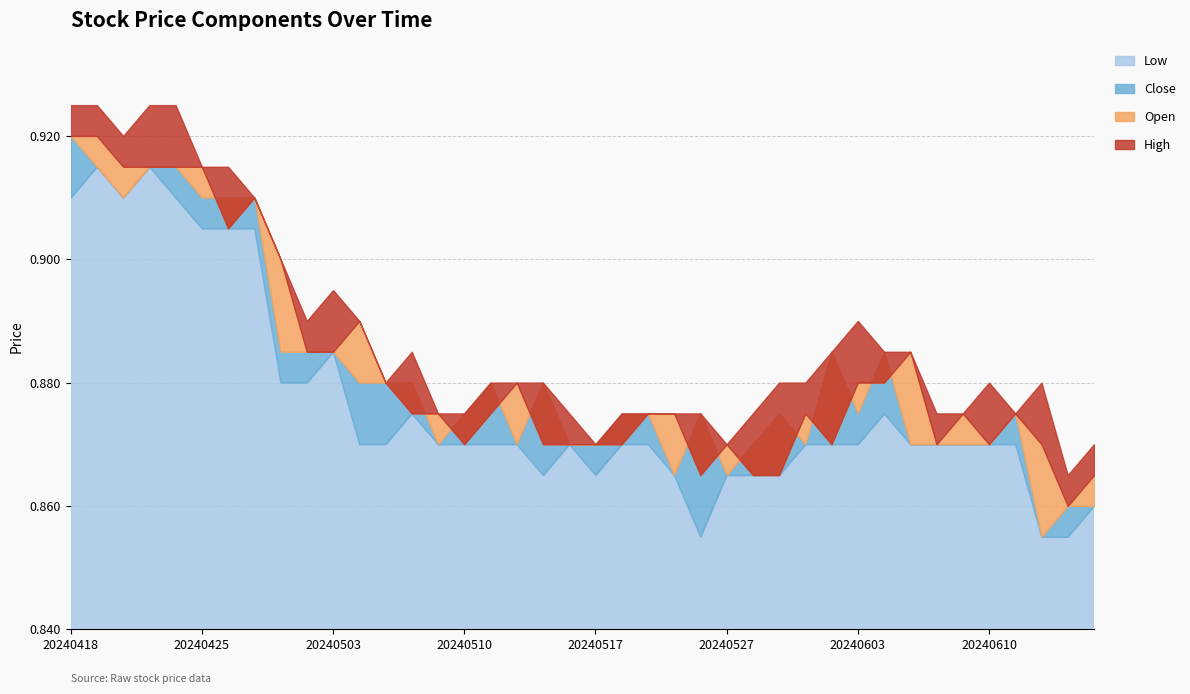

What is the difference between the second highest and second lowest values in the Close series?

0.1